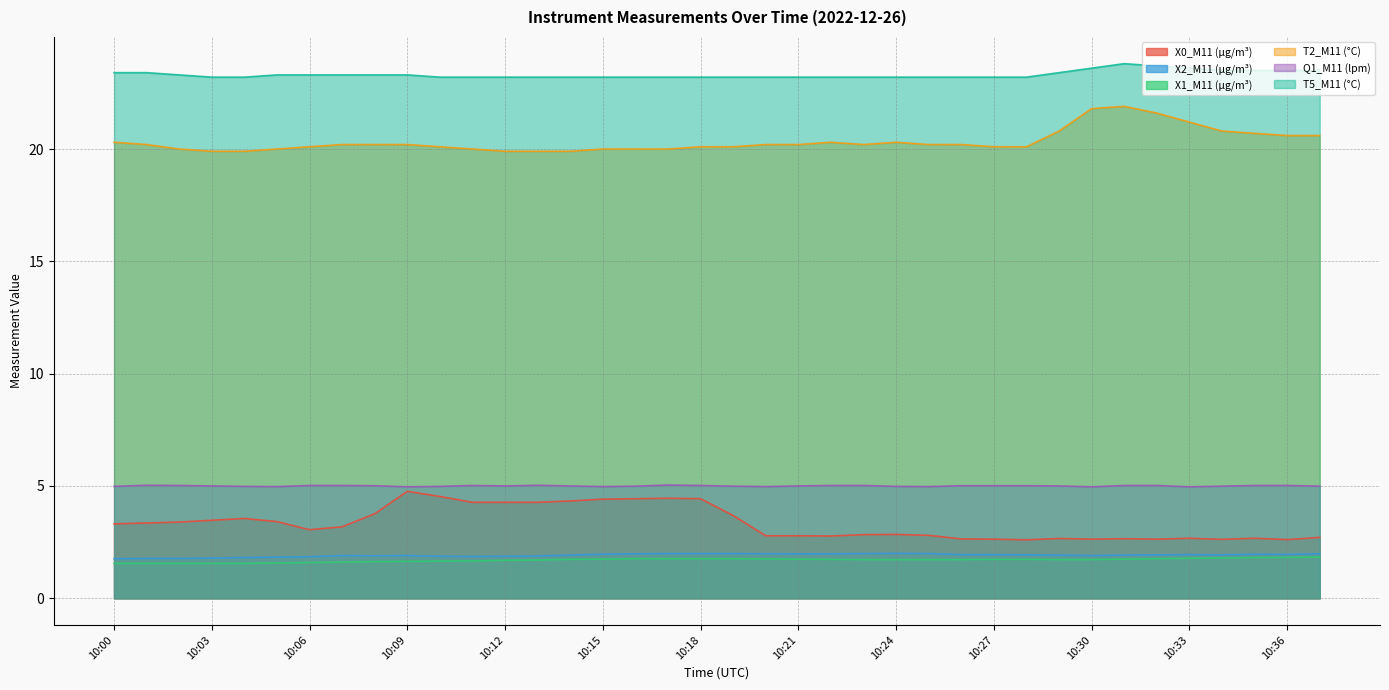

List the series in order of their peak value, highest first.

T5_M11 (°C), T2_M11 (°C), Q1_M11 (lpm), X0_M11 (μg/m³), X2_M11 (μg/m³), X1_M11 (μg/m³)